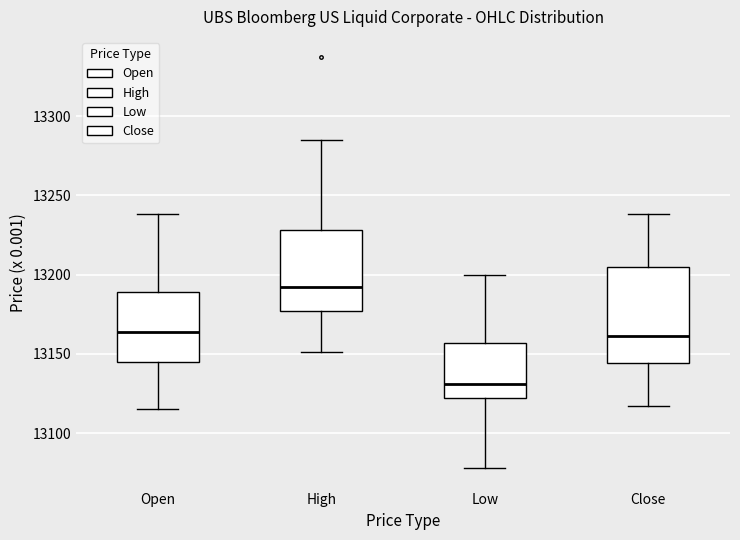

Which box's median line is the lowest?

Low